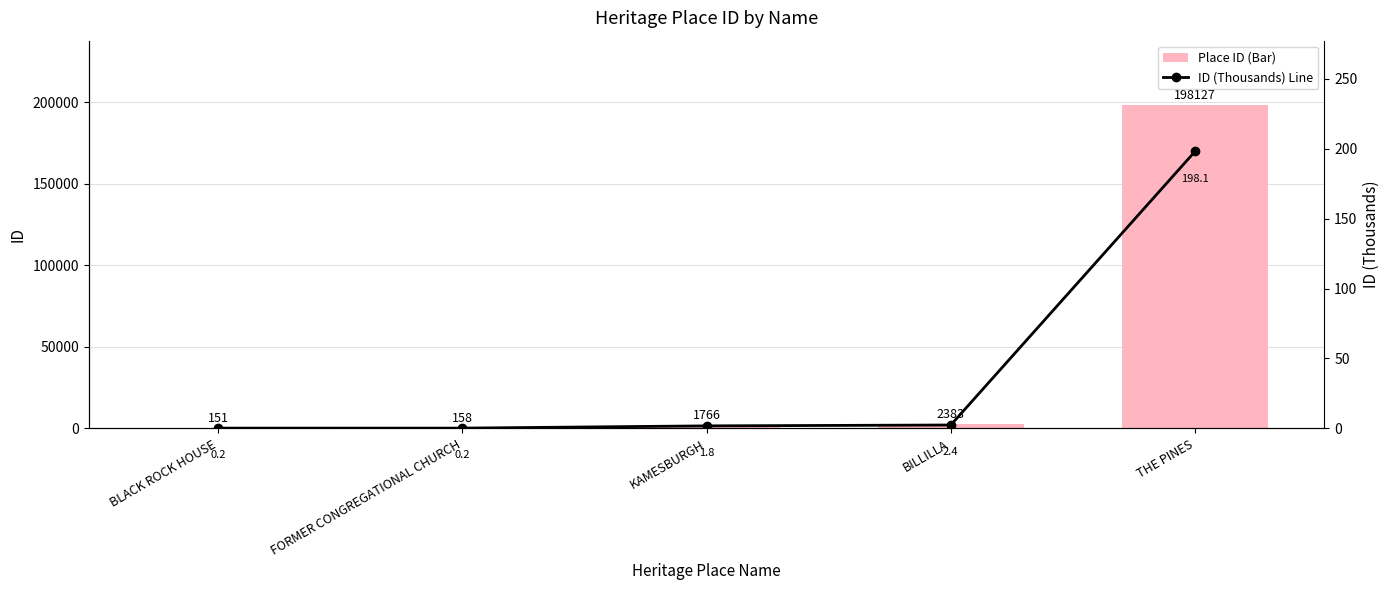

Which category has the lowest value in the ID series?

BLACK ROCK HOUSE